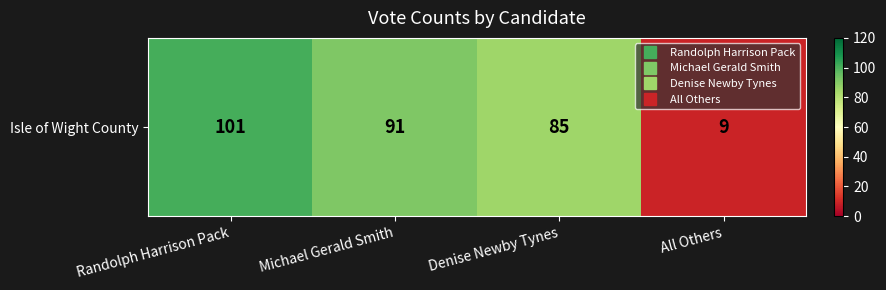

Reading right to left, list all the values displayed in this chart.

All Others=9	Denise Newby Tynes=85	Michael Gerald Smith=91	Randolph Harrison Pack=101